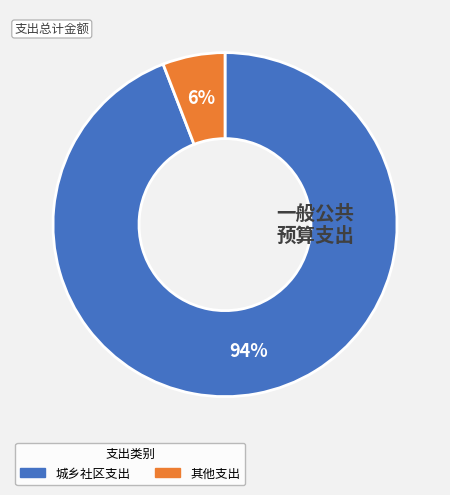

To the nearest percent, what is the average slice percentage?

50%